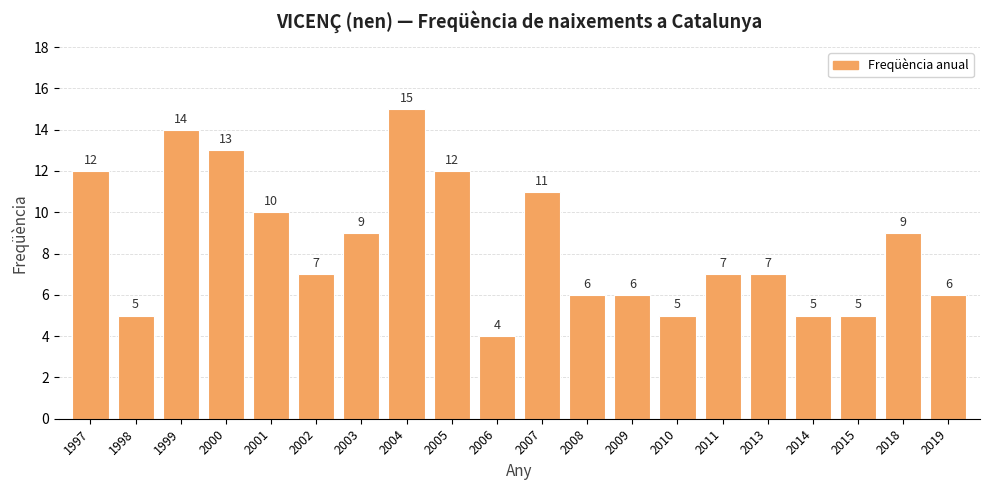

What is the difference between the values at 2004 and 2009?

9